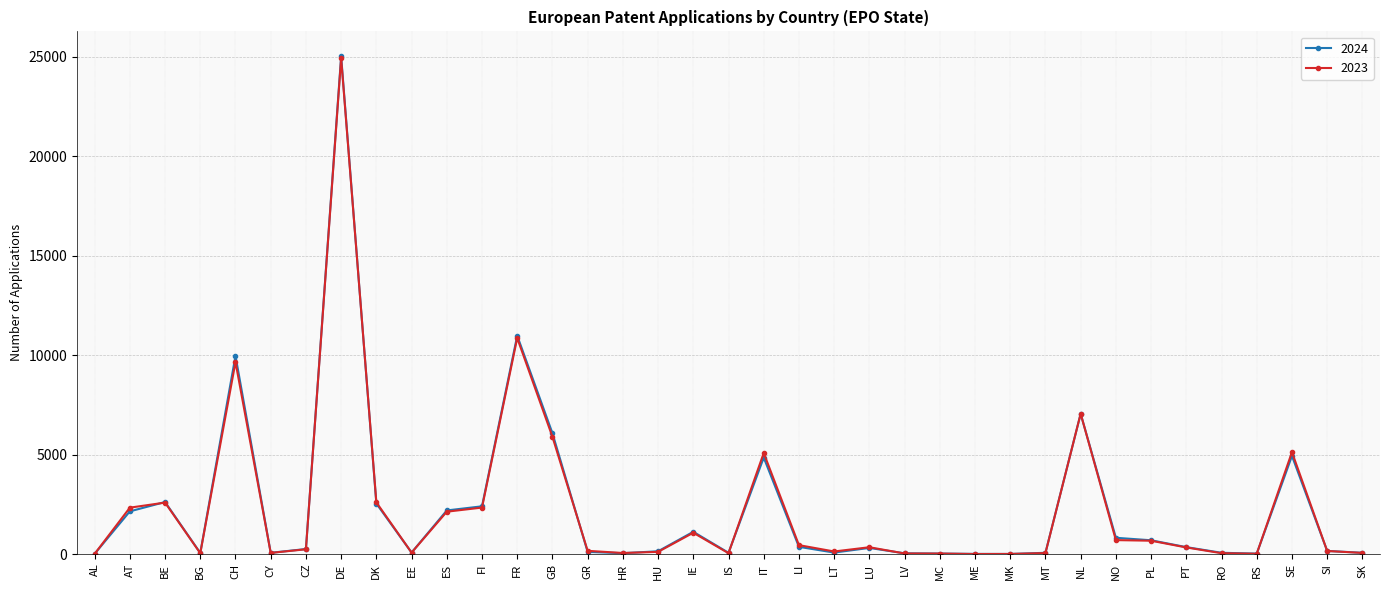

What is the label of the 16th point from the left?

HR